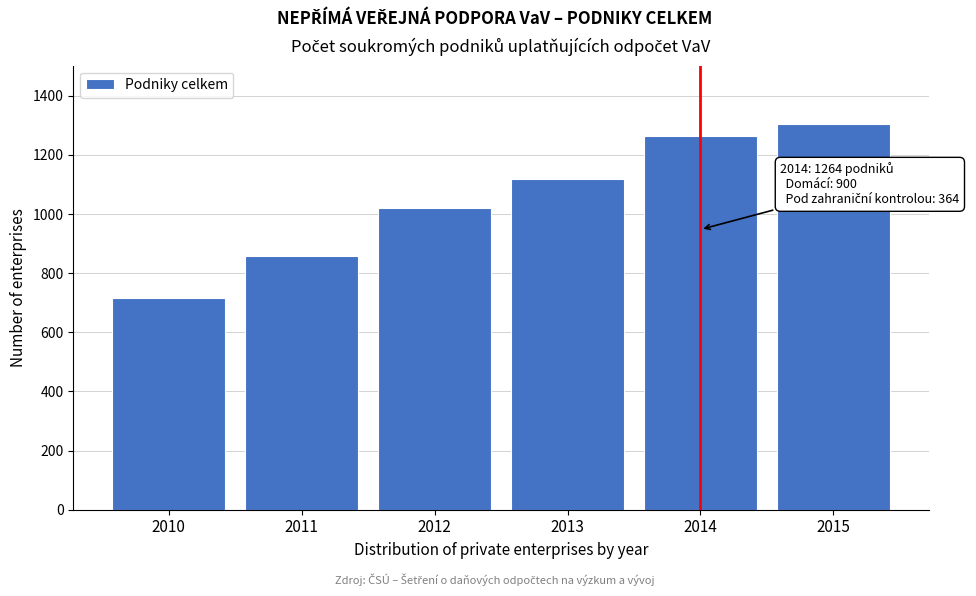

Reading left to right, transcribe all the data shown in this chart.

2010=716	2011=859	2012=1021	2013=1120	2014=1264	2015=1306